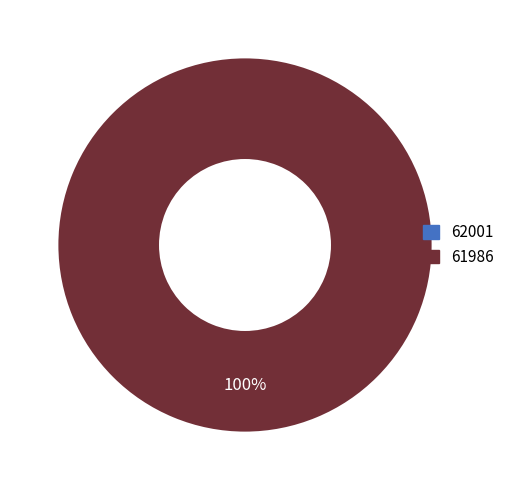

Which slice is the smallest?

62001